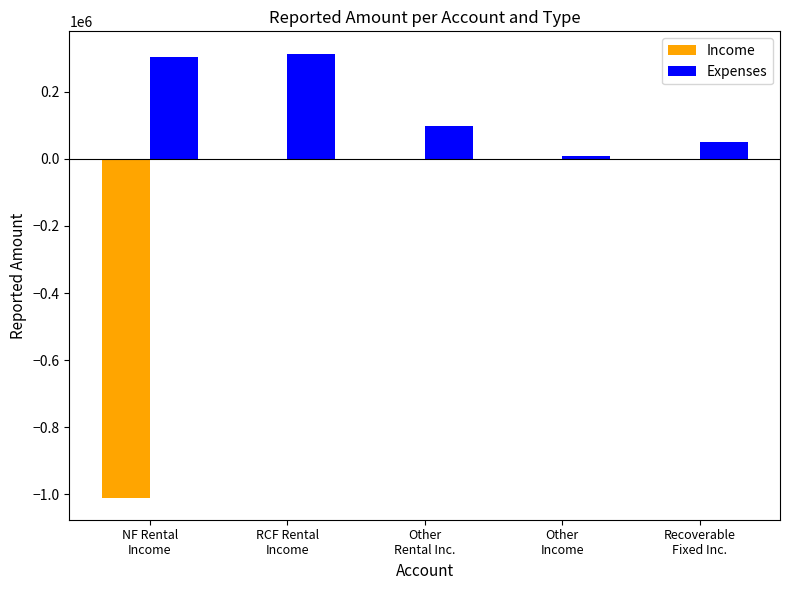

How many groups of bars are there?

5